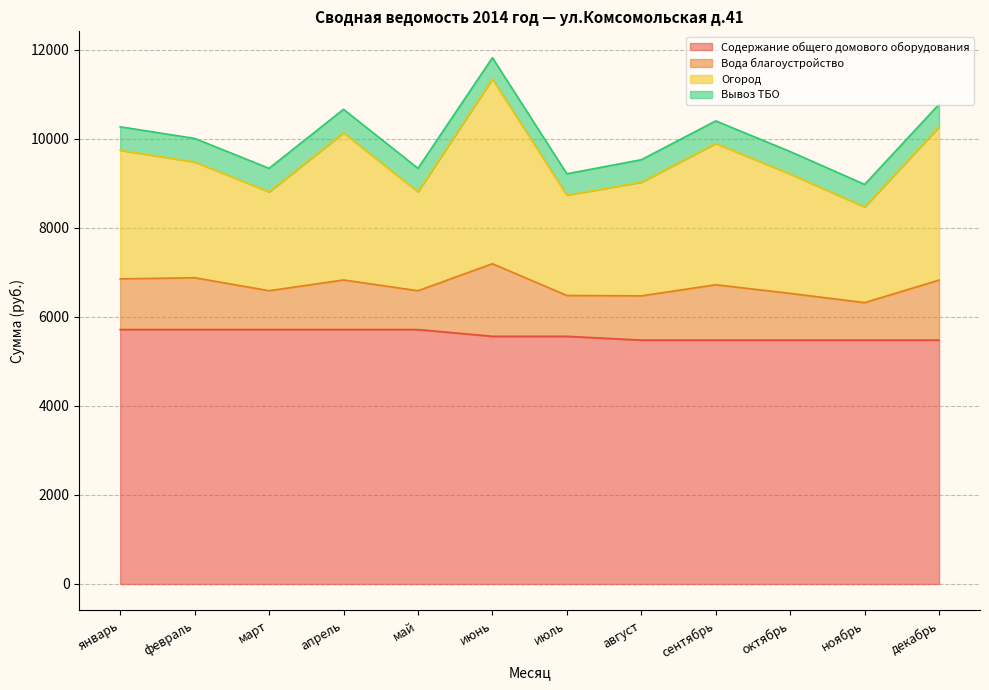

What is the maximum value for Содержание общего домового оборудования?

5716.8